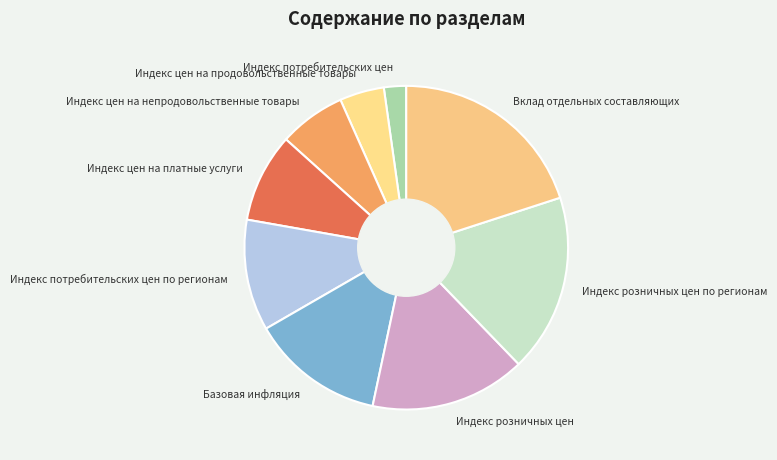

Which has a higher value, Индекс розничных цен or Индекс потребительских цен?

Индекс розничных цен